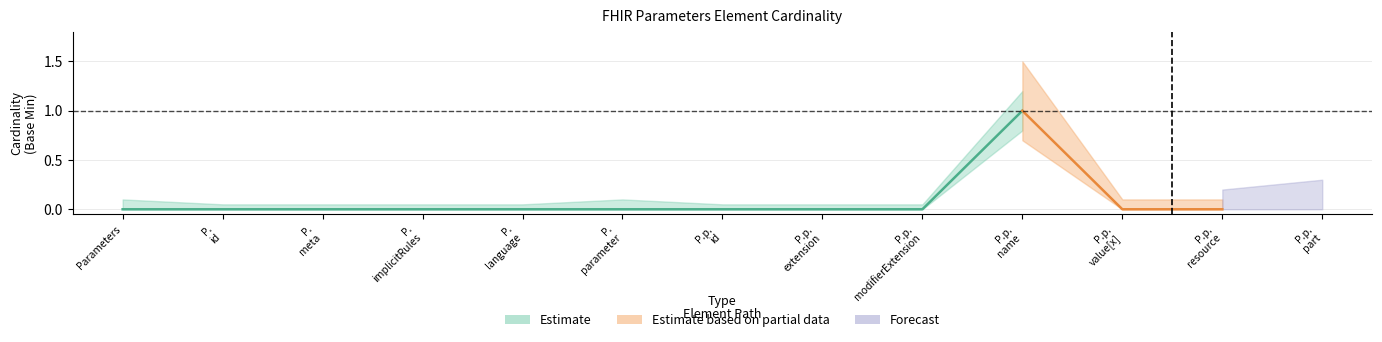

True or false: Base Min and Min cross at least once.

False